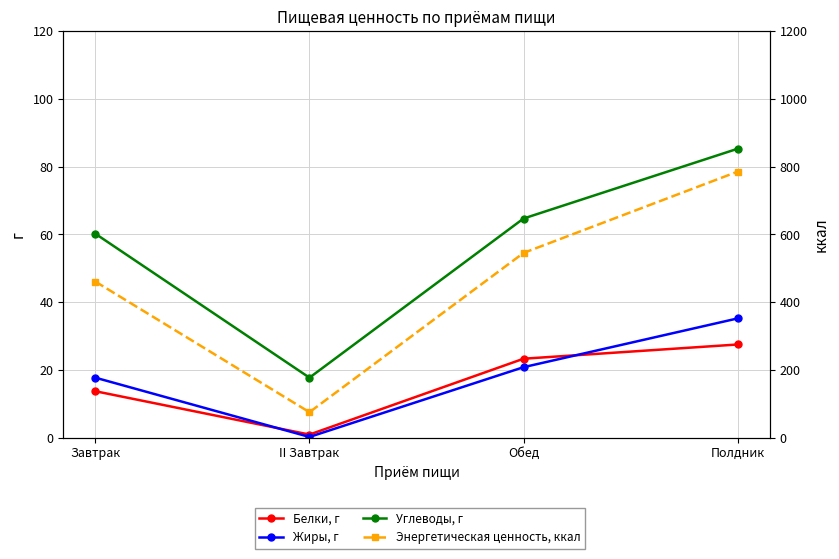

How many distinct data groups are displayed?

4